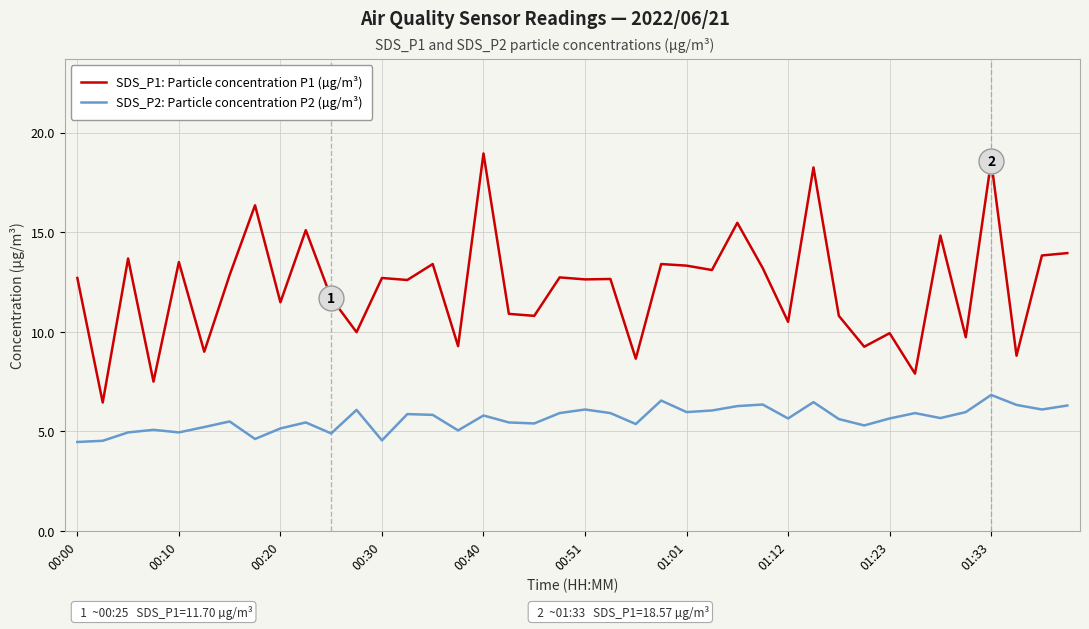

True or false: SDS_P2: Particle concentration P2 (µg/m³) and SDS_P1: Particle concentration P1 (µg/m³) cross at least once.

False